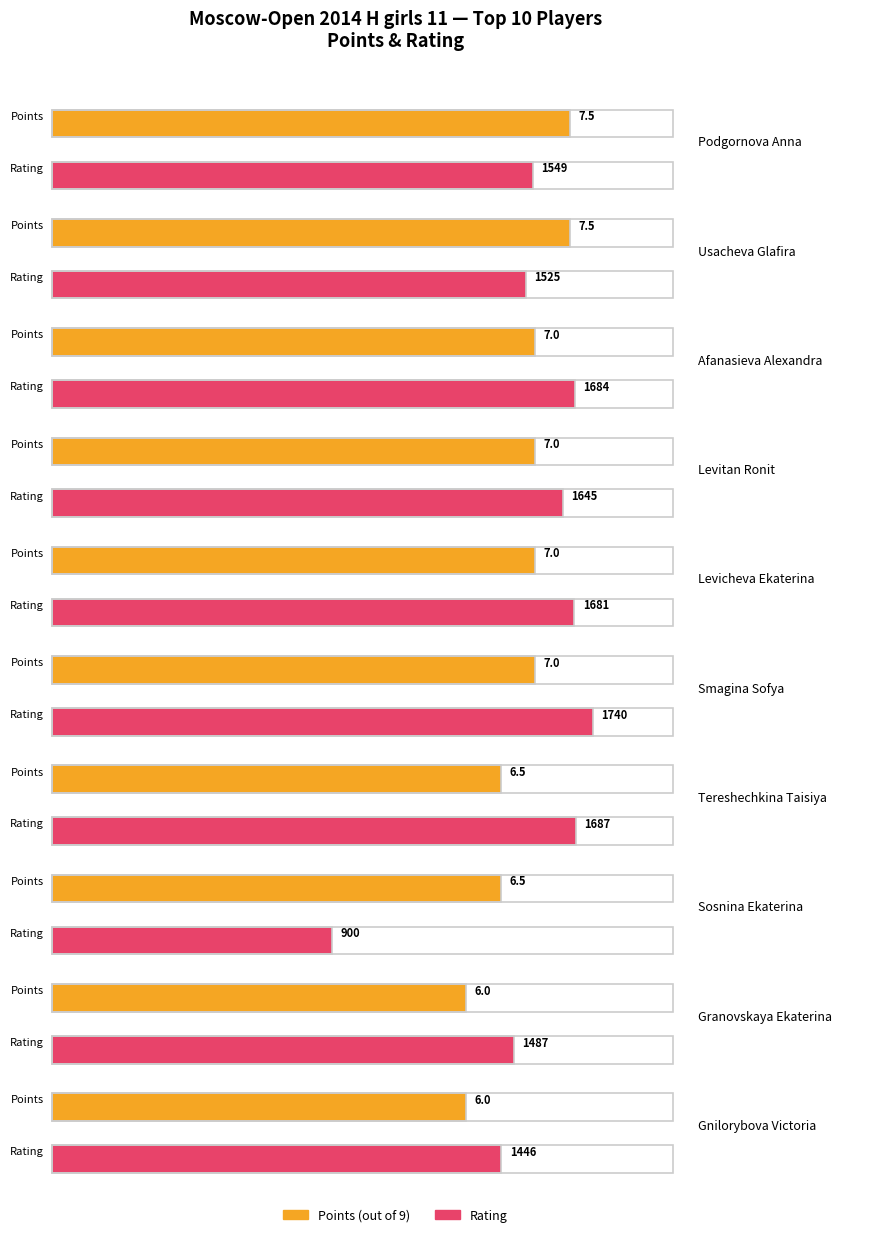

Reading left to right, extract all data points from this chart.

Points: 7.5	7.5	7.0	7.0	7.0	7.0	6.5	6.5	6.0	6.0
Rating: 1549.0	1525.0	1684.0	1645.0	1681.0	1740.0	1687.0	900.0	1487.0	1446.0